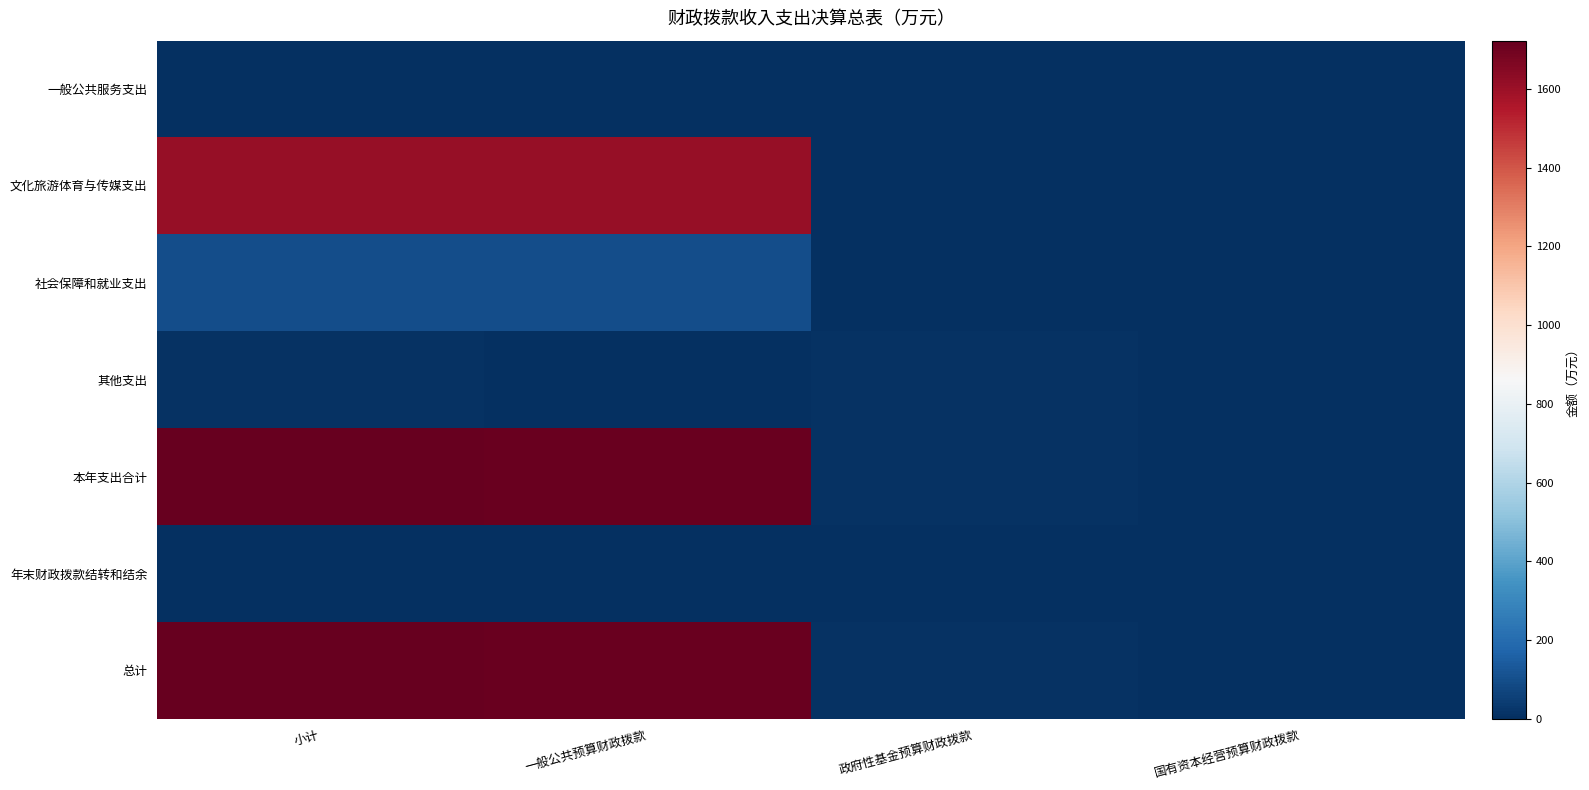

At 小计, list the series in order from smallest to largest.

一般公共服务支出, 年末财政拨款结转和结余, 其他支出, 社会保障和就业支出, 文化旅游体育与传媒支出, 本年支出合计, 总计